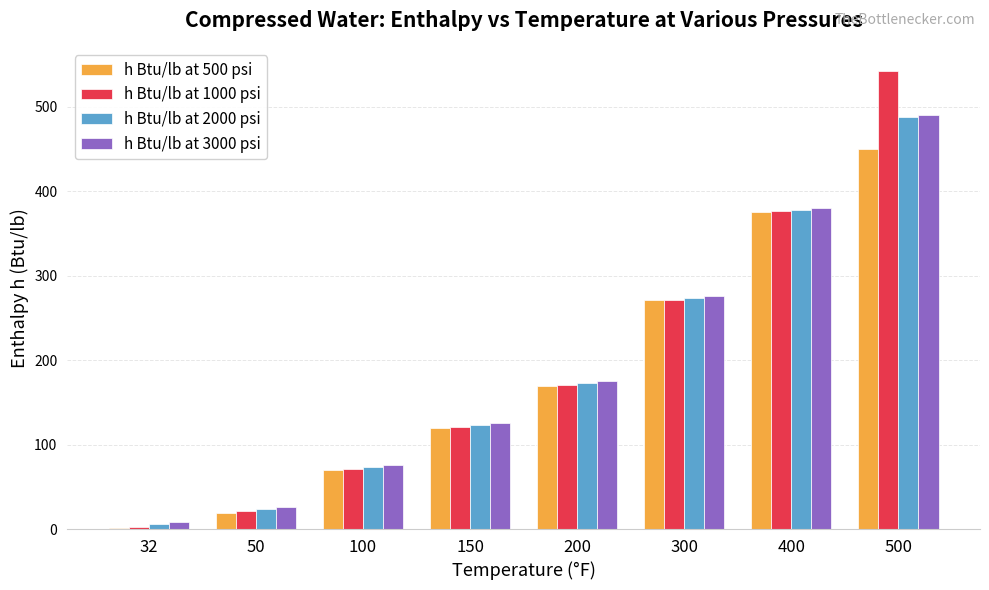

What is the total value across all series at 200?

687.0